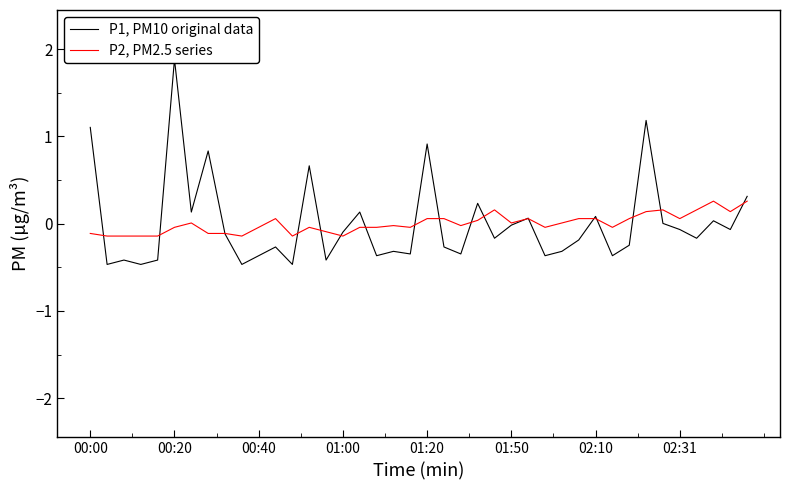

What is the maximum value shown in the chart?

1.9